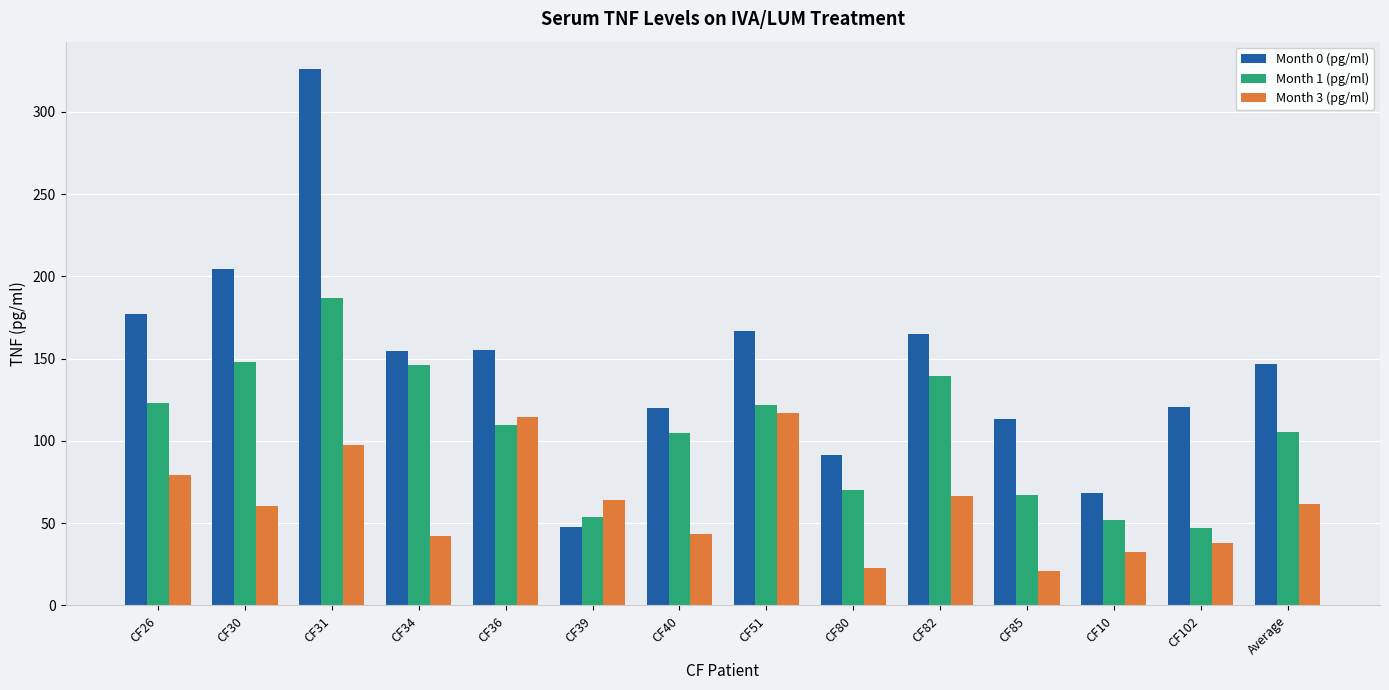

The Month 0 (pg/ml) series shows 58.8 at CF102. True or false?

False